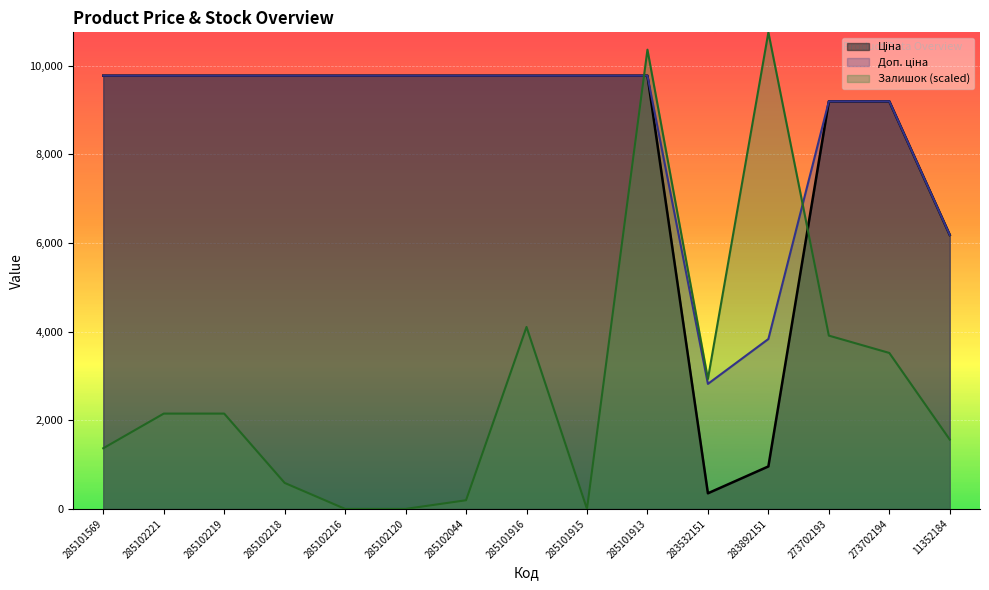

What is the difference between the highest and lowest values at 283892151?

9794.6